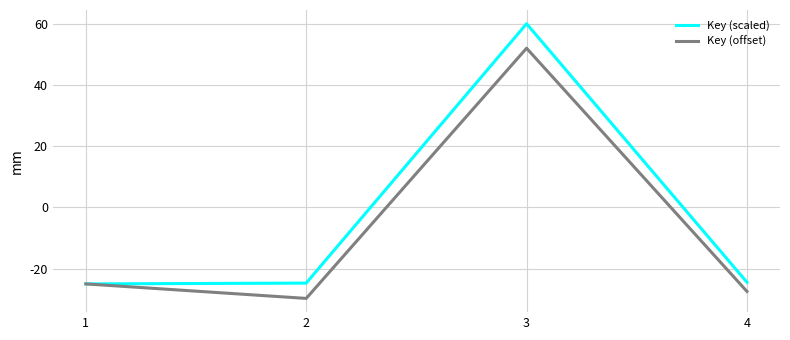

How many values in Key (offset) are below zero?

3